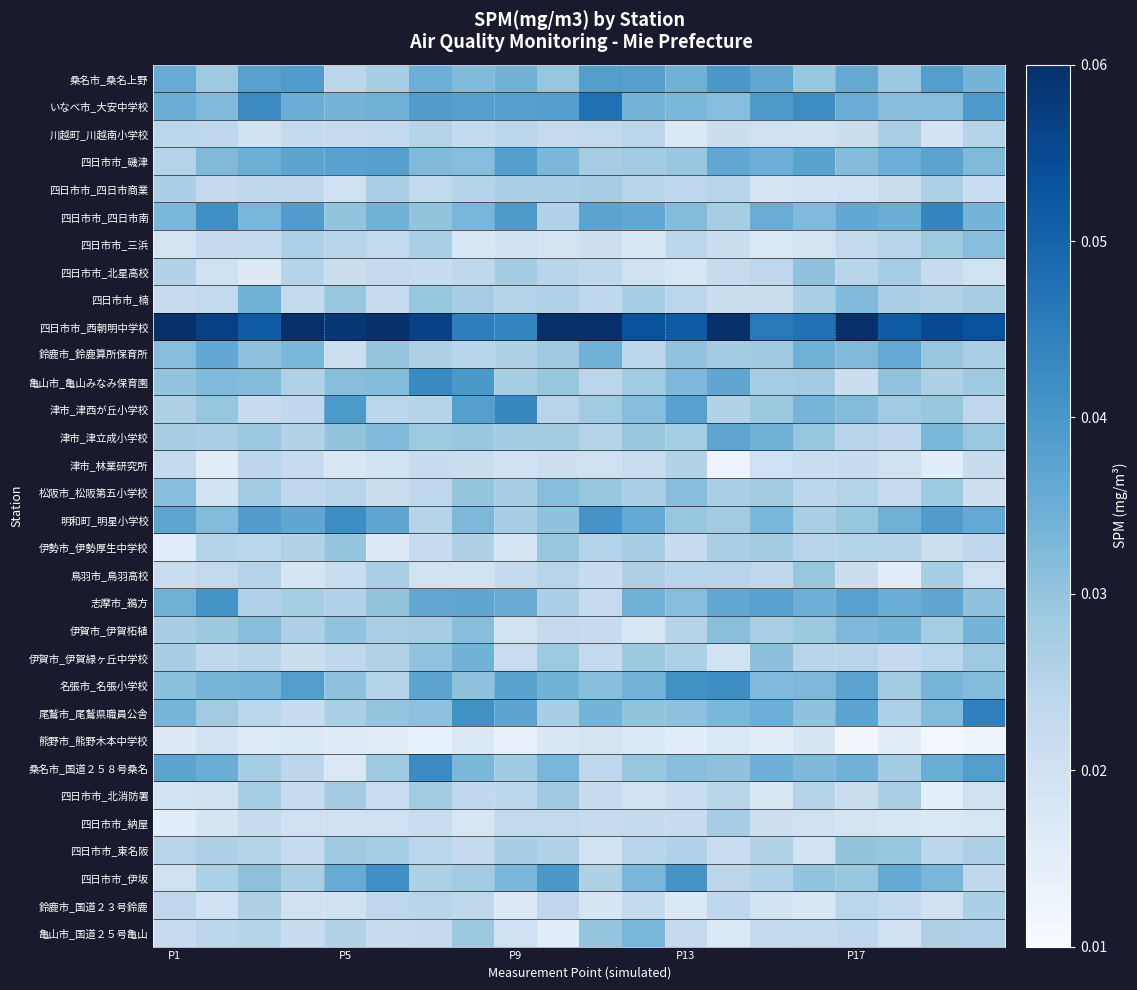

How many series are shown in this chart?

32